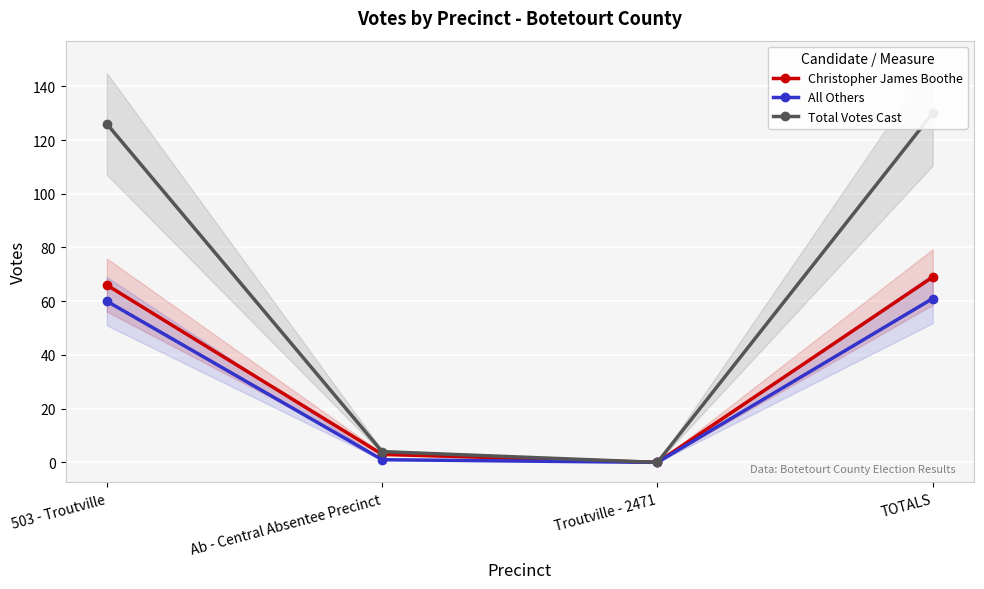

What is the difference between the highest and lowest values at 503 - Troutville?

66